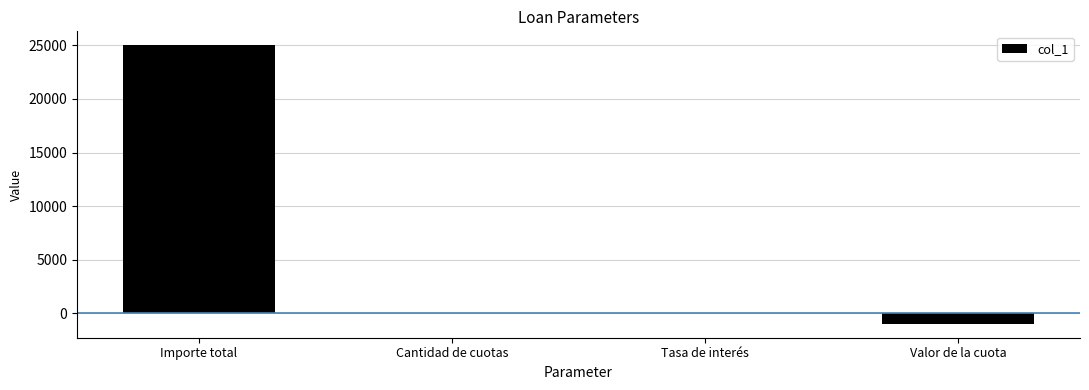

True or false: the data shows 25000.0 at Importe total.

True